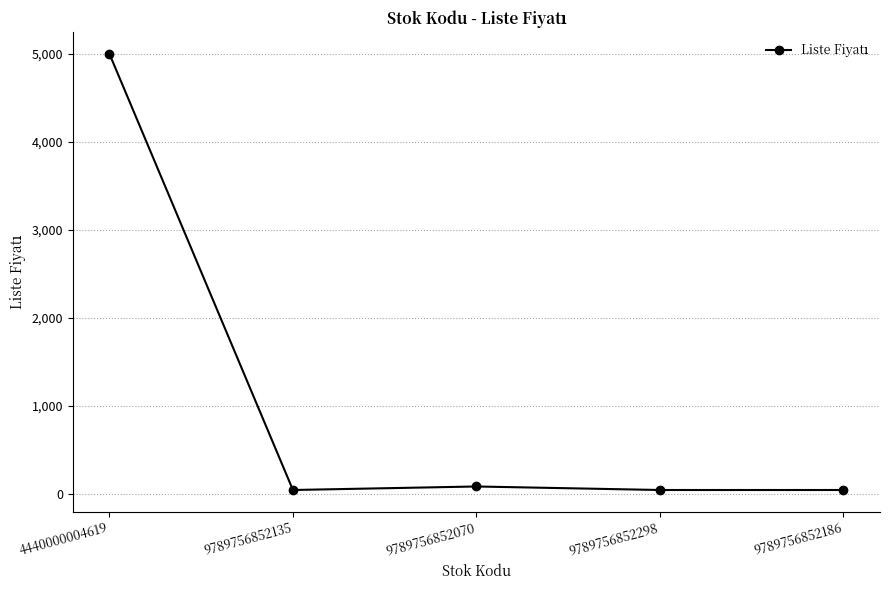

What is the difference between the second highest and second lowest values?

40